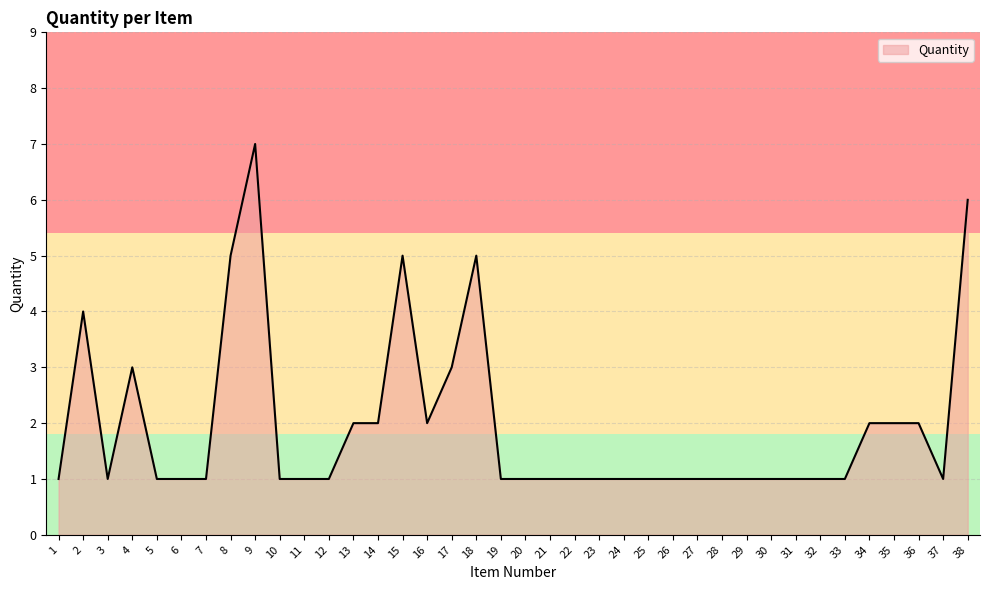

Between 38 and 15, which is larger?

38